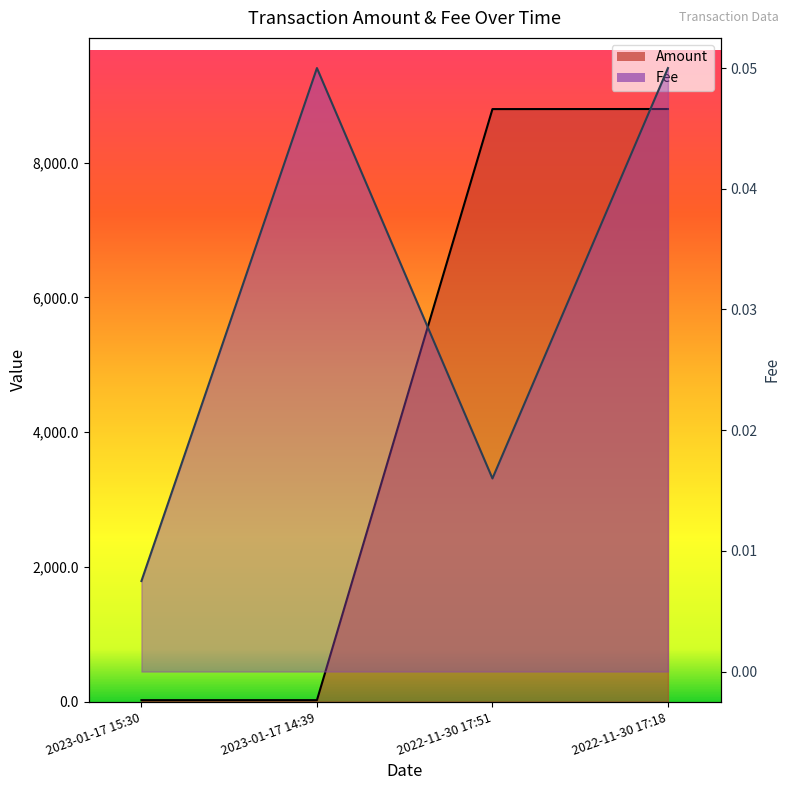

True or false: Amount and Fee cross at least once.

False